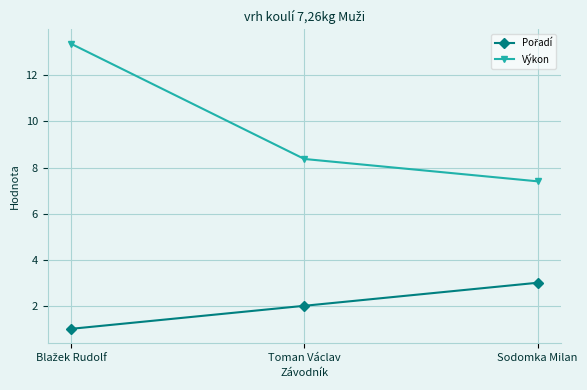

Which series has the widest spread of values?

Výkon